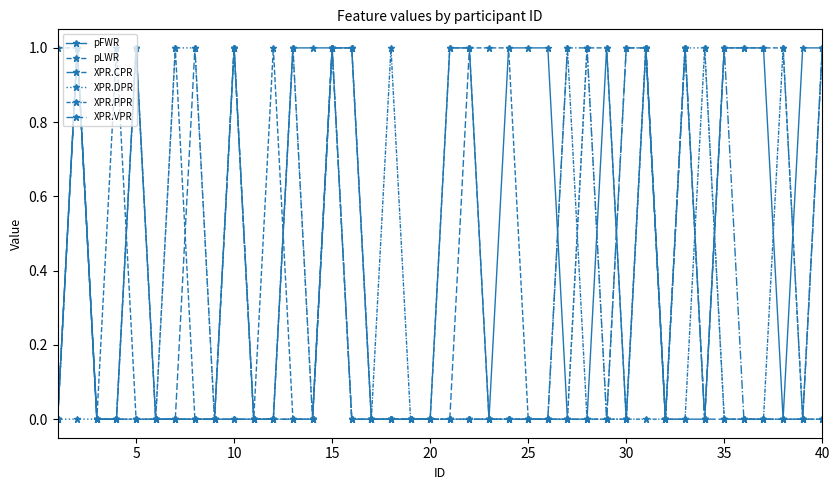

In pFWR, how many points are lower than both neighbors (excluding endpoints)?

3